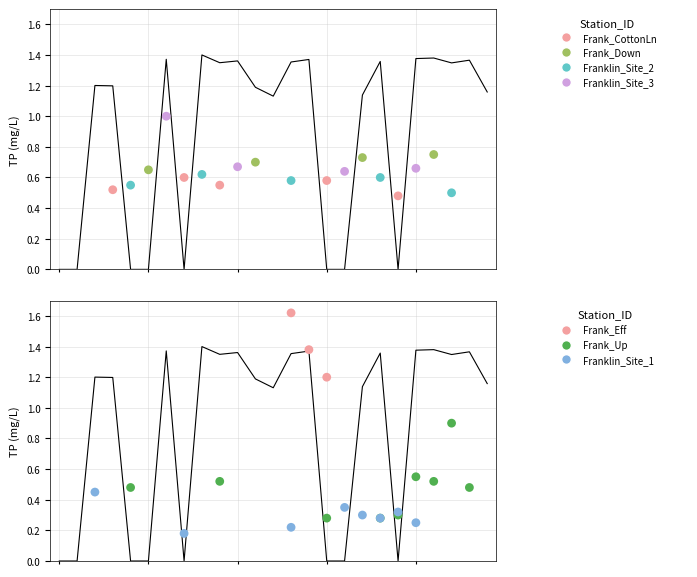

Approximately how many times larger is the value at 21 compared to 18?

0.8